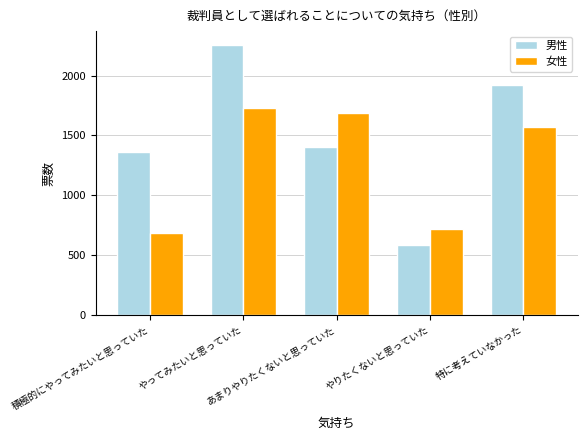

Reading left to right, transcribe all the data shown in this chart.

男性: 積極的にやってみたいと思っていた=1366	やってみたいと思っていた=2259	あまりやりたくないと思っていた=1403	やりたくないと思っていた=588	特に考えていなかった=1921
女性: 積極的にやってみたいと思っていた=688	やってみたいと思っていた=1732	あまりやりたくないと思っていた=1688	やりたくないと思っていた=723	特に考えていなかった=1575